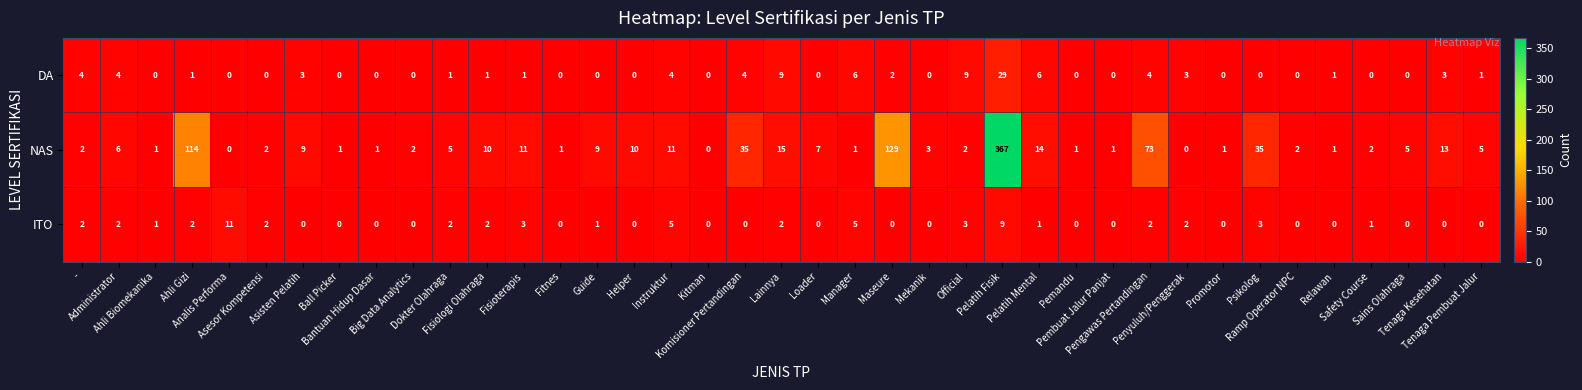

At how many categories does at least one series exceed 103?

3